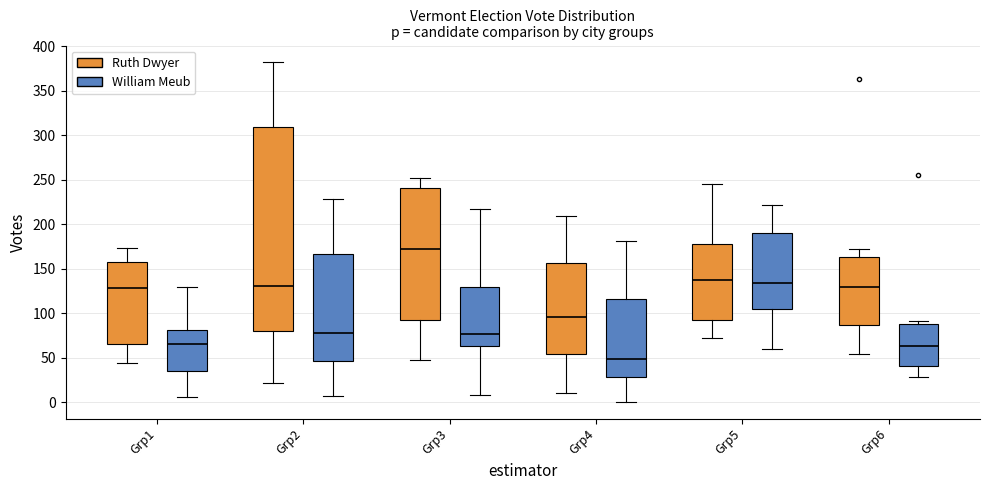

Reading left to right, read every box against the y-axis: the position of its median line, the range the box covers, and the ends of its whiskers. The values are not printed on the chart, so give them approximately, as read against the axis.

Grp1 (Ruth Dwyer): median 130, box 65 to 160, whiskers 45 to 175
Grp1 (William Meub): median 65, box 35 to 80, whiskers 5 to 130
Grp2 (Ruth Dwyer): median 130, box 80 to 310, whiskers 20 to 380
Grp2 (William Meub): median 80, box 45 to 165, whiskers 5 to 230
Grp3 (Ruth Dwyer): median 175, box 90 to 240, whiskers 50 to 250
Grp3 (William Meub): median 75, box 65 to 130, whiskers 10 to 215
Grp4 (Ruth Dwyer): median 95, box 55 to 155, whiskers 10 to 210
Grp4 (William Meub): median 50, box 30 to 115, whiskers 0 to 180
Grp5 (Ruth Dwyer): median 140, box 90 to 180, whiskers 75 to 245
Grp5 (William Meub): median 135, box 105 to 190, whiskers 60 to 220
Grp6 (Ruth Dwyer): median 130, box 85 to 165, whiskers 55 to 175
Grp6 (William Meub): median 65, box 40 to 90, whiskers 30 to 90 (just above the box's upper edge)